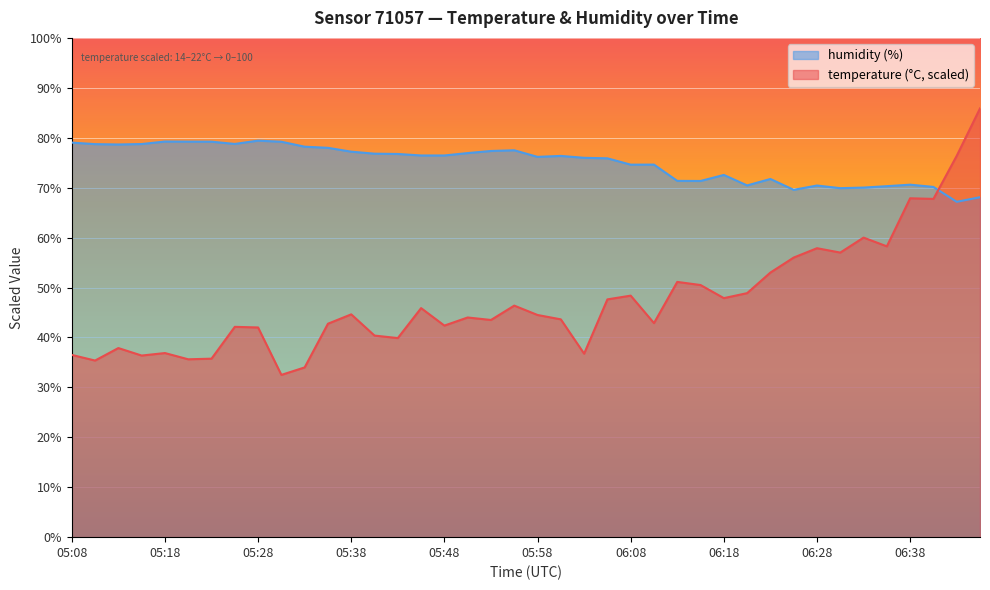

How many lines are shown in the chart?

2